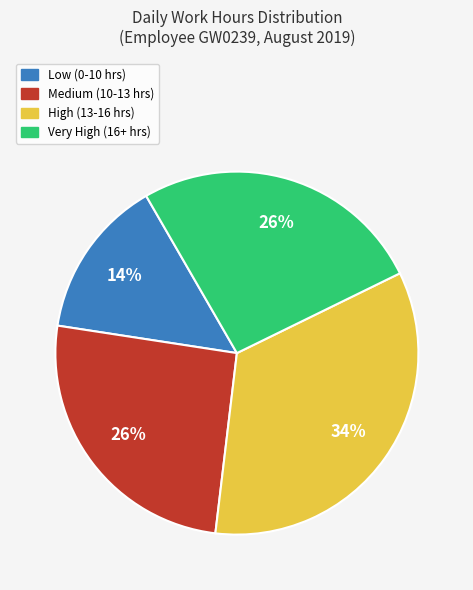

Does any single category account for the majority?

No